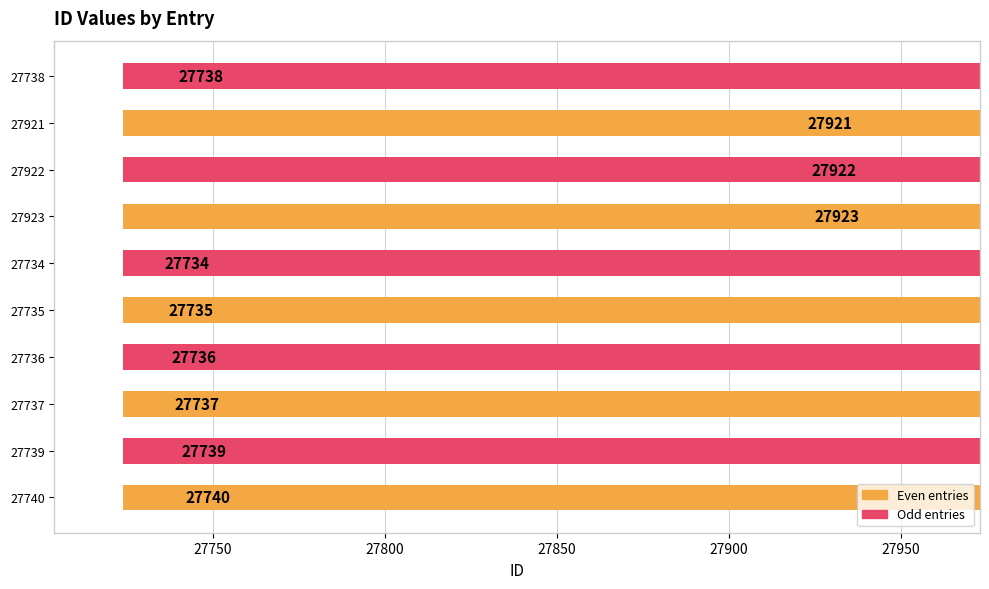

What is the maximum value shown in the chart?

27923